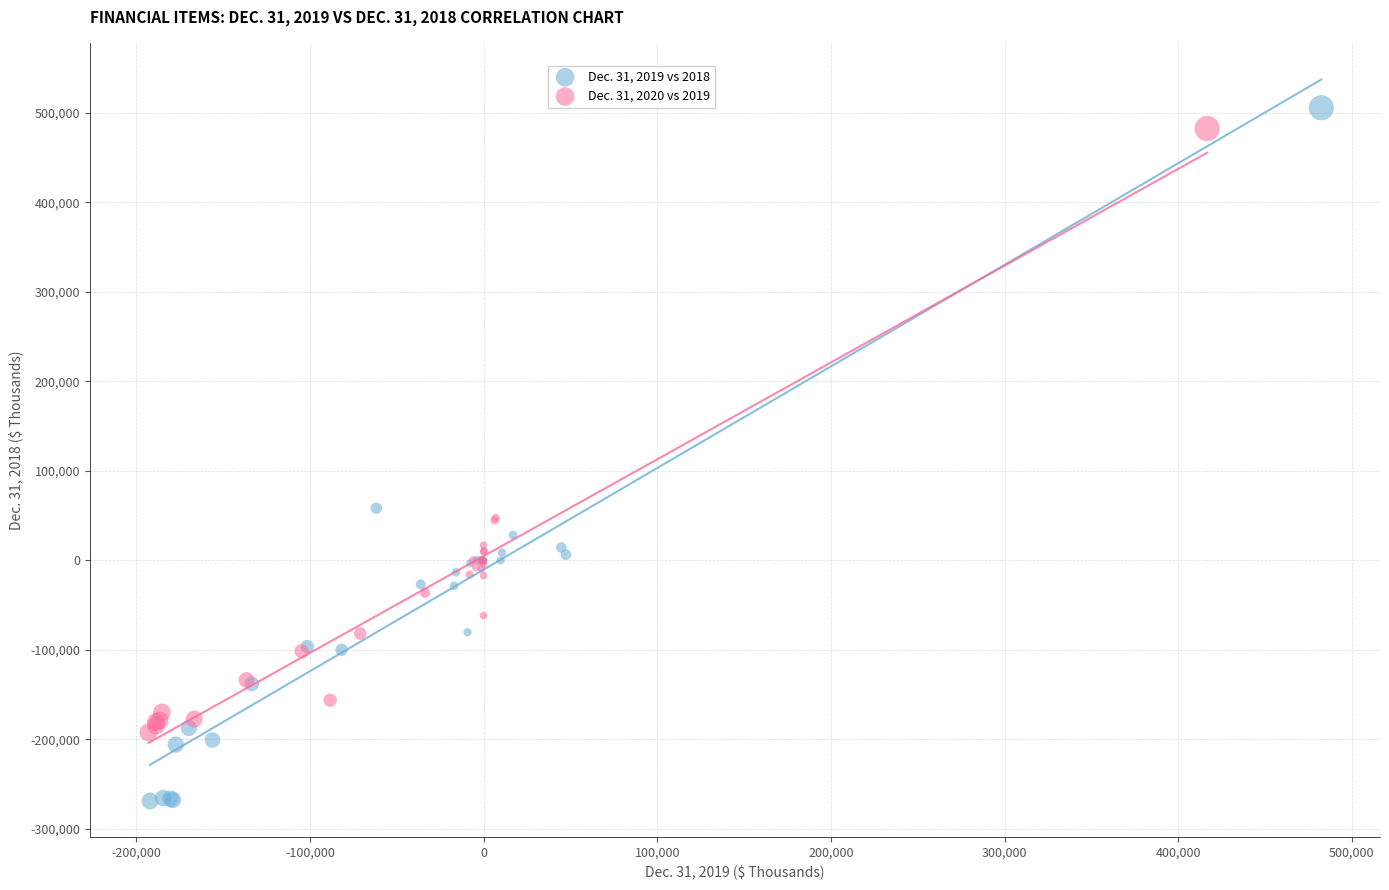

Which series reaches the minimum Y coordinate?

Dec. 31, 2019 vs 2018